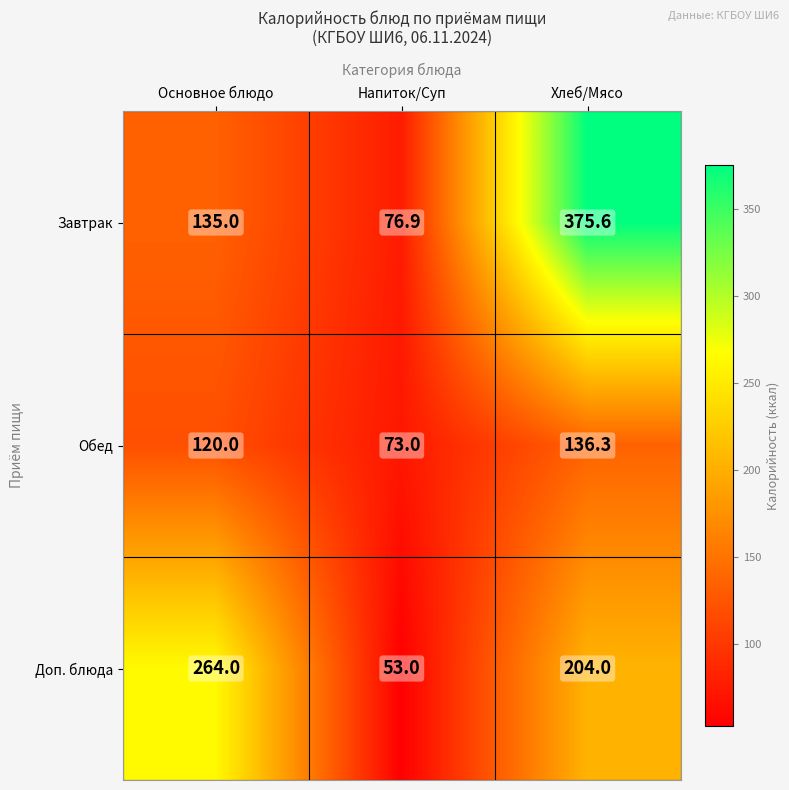

Which label corresponds to the largest value in the chart?

Хлеб/Мясо